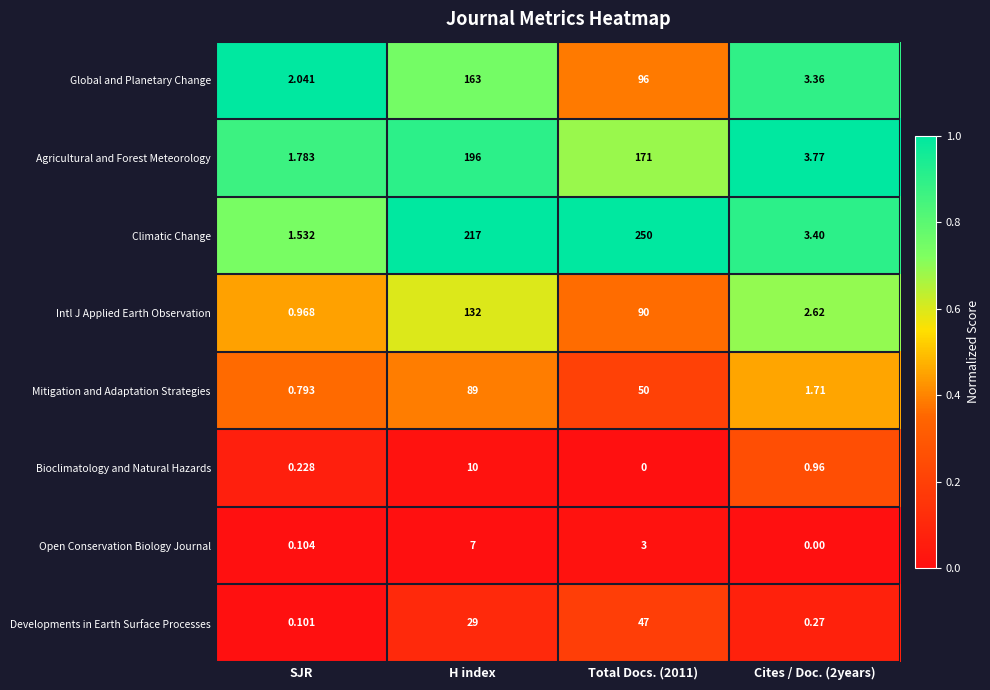

Which series has the largest total across all categories?

Climatic Change